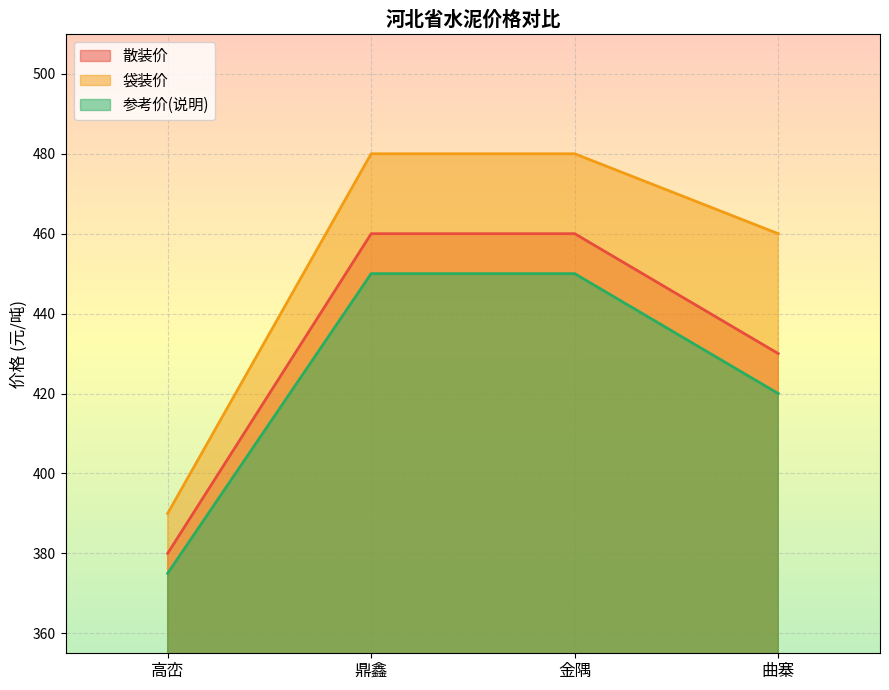

True or false: 袋装价 and 参考价(说明) cross at least once.

False